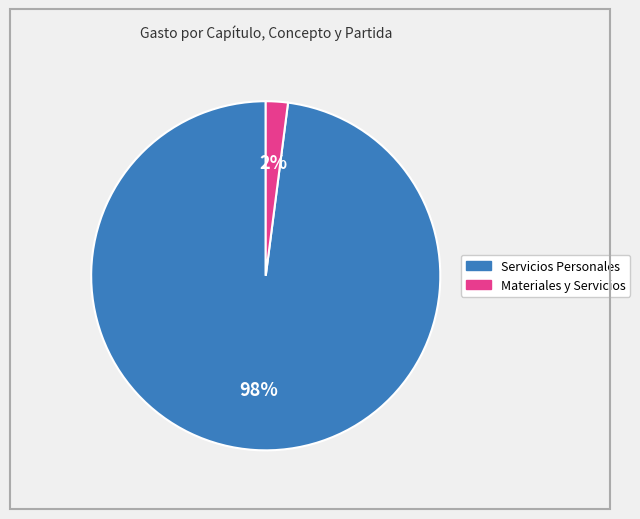

Is there a majority slice in this chart?

Yes